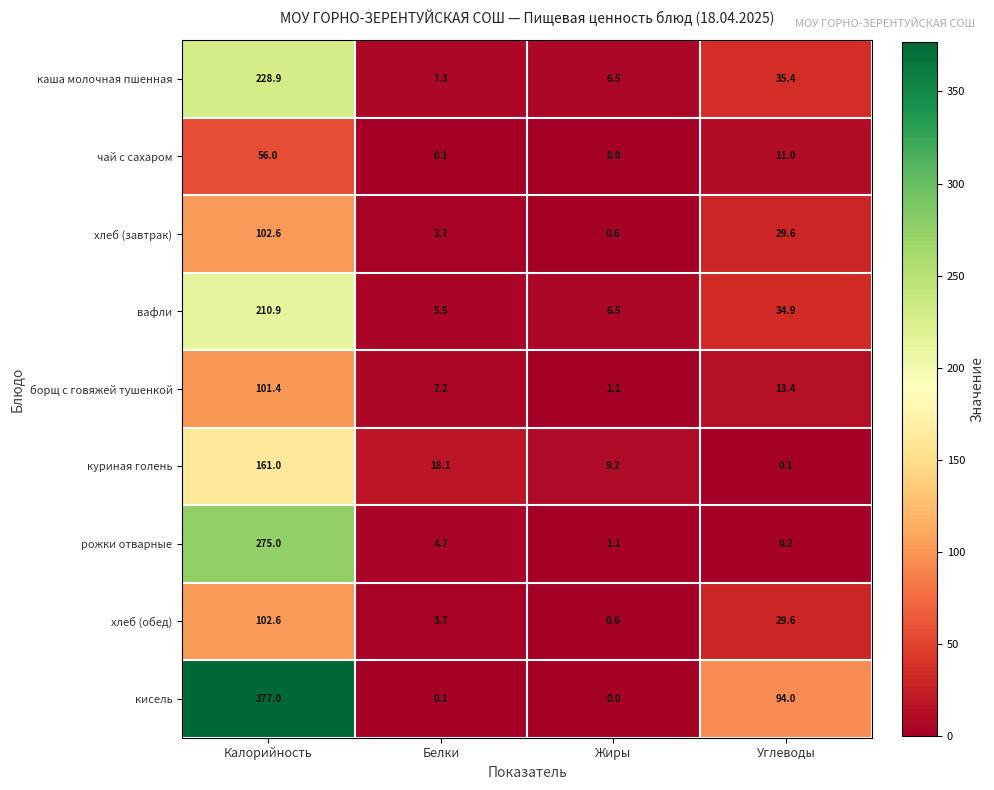

Which series changed the most between Калорийность and Углеводы?

кисель